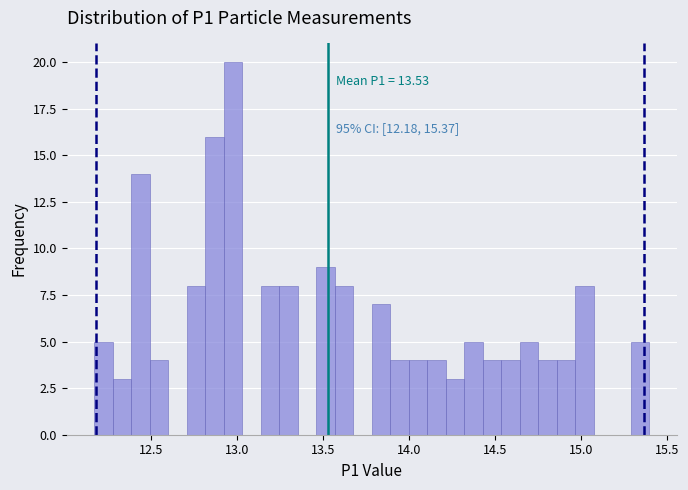

Read against the x-axis, roughly where is the centre of the tallest bar?

13.00